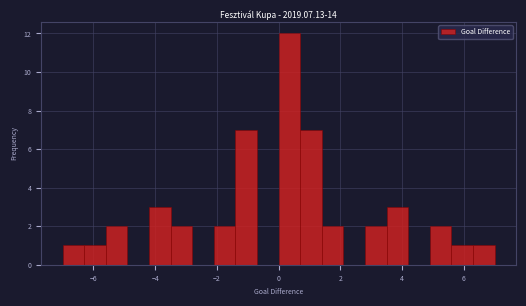

Read against the x-axis, roughly where is the centre of the tallest bar?

0.4